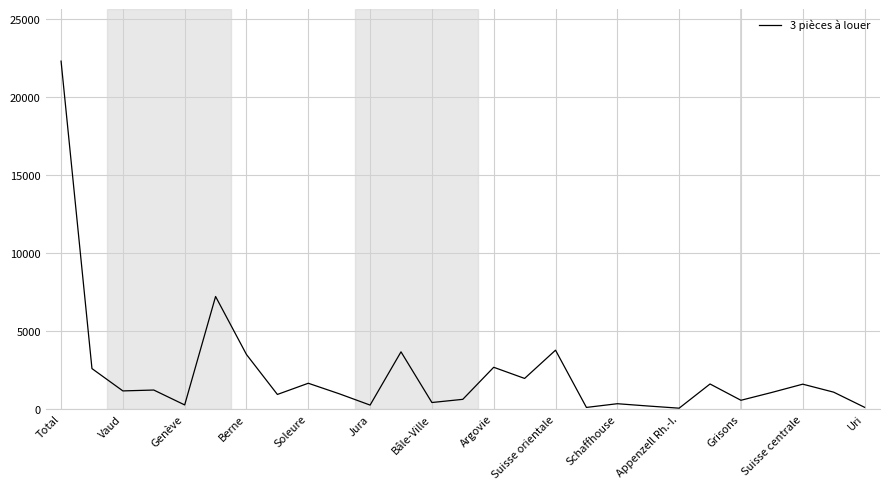

What is the maximum value shown in the chart?

22280